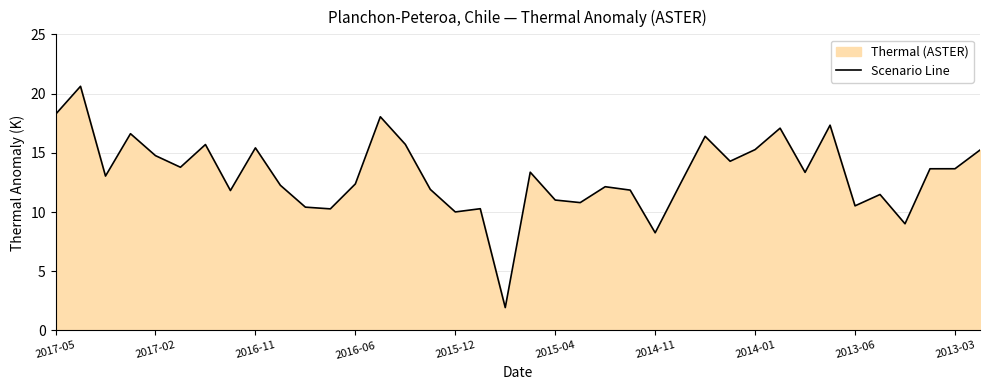

Reading left to right, transcribe all the data shown in this chart.

18.2	20.6	13.0	16.6	14.8	13.8	15.7	11.8	15.4	12.3	10.4	10.3	12.4	18.0	15.7	11.9	10.0	10.3	1.9	13.4	11.0	10.8	12.1	11.8	8.2	12.3	16.4	14.3	15.3	17.1	13.3	17.3	10.5	11.5	9.0	13.7	13.7	15.2